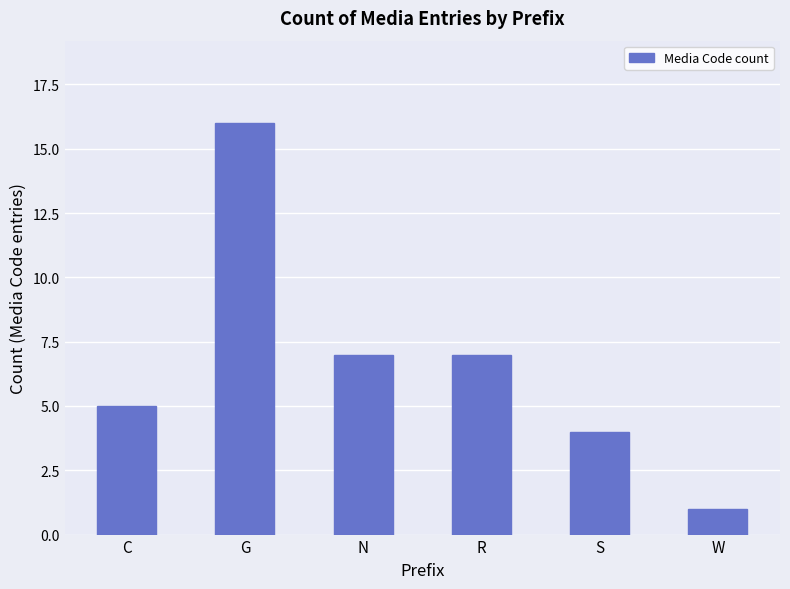

Which category has the highest value across all series?

G